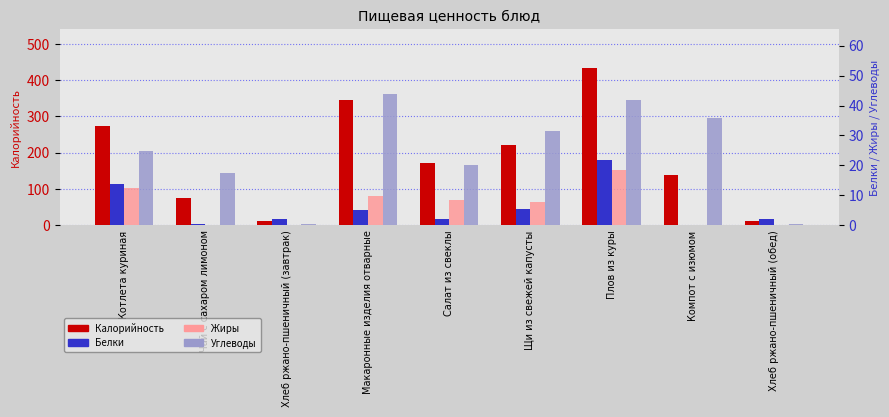

What is the spread (max minus min) of values at Котлета куриная?

262.3